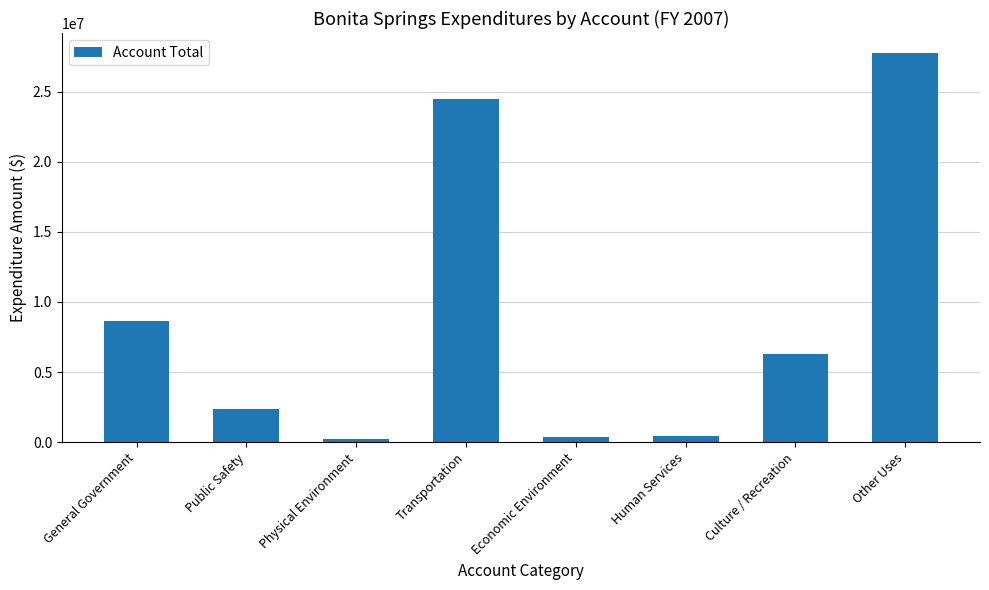

What is the sum of the values at Culture / Recreation and Physical Environment?

6544785